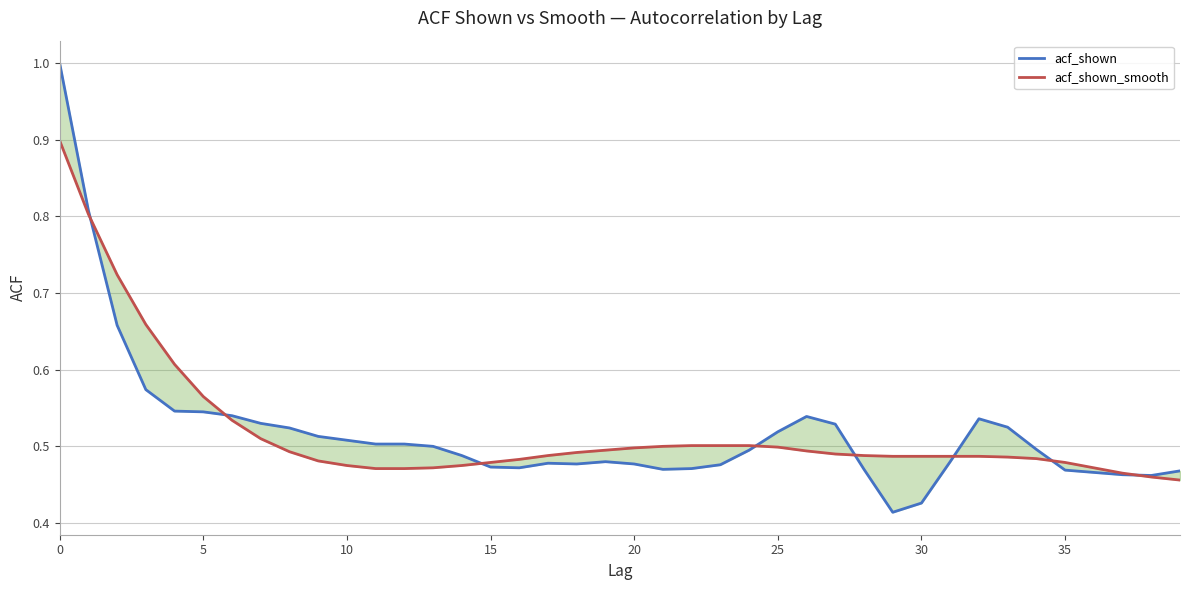

Which series has the widest spread of values?

acf_shown